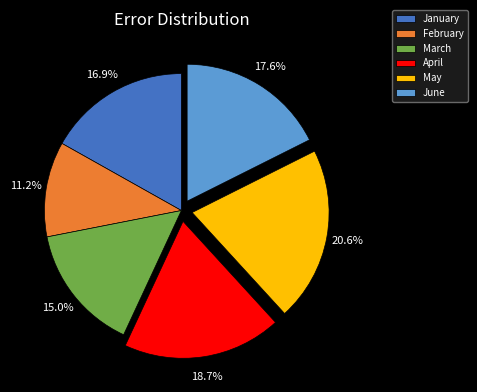

What percentage is NOT represented by April?

81.3%